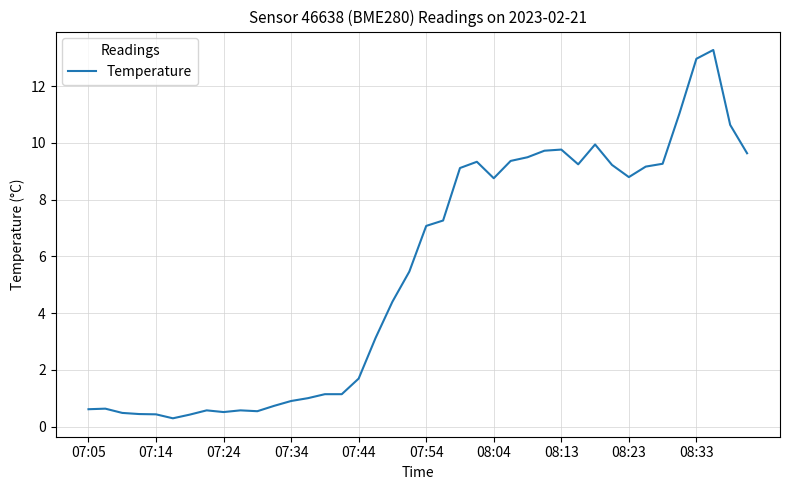

What is the difference between the maximum and minimum values?

13.0